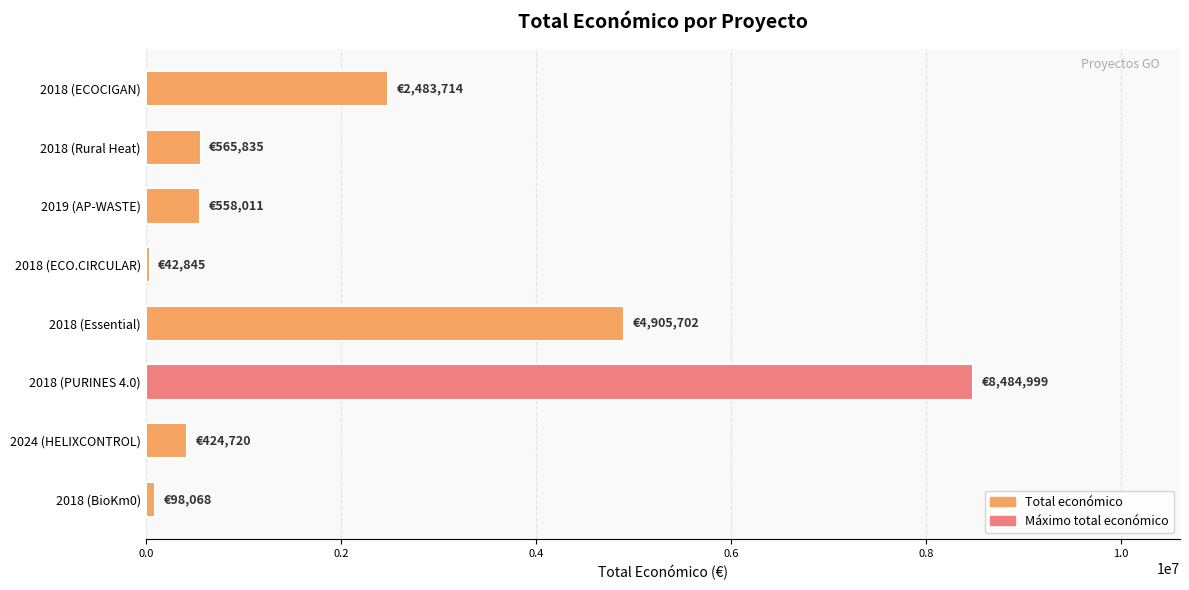

How many distinct data groups are displayed?

1